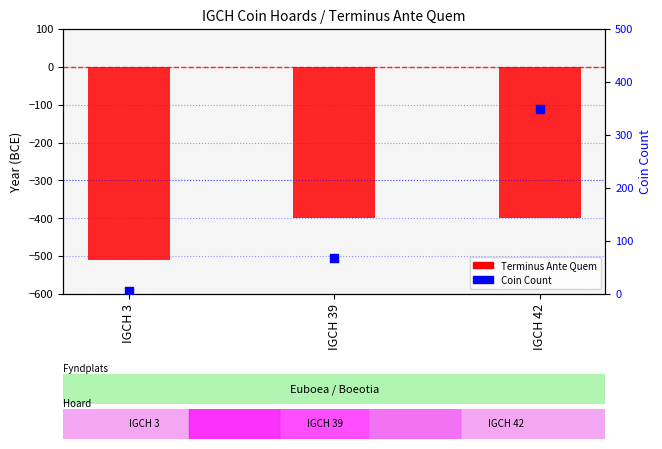

What are all the series names shown in the legend?

Terminus Ante Quem, Coin Count